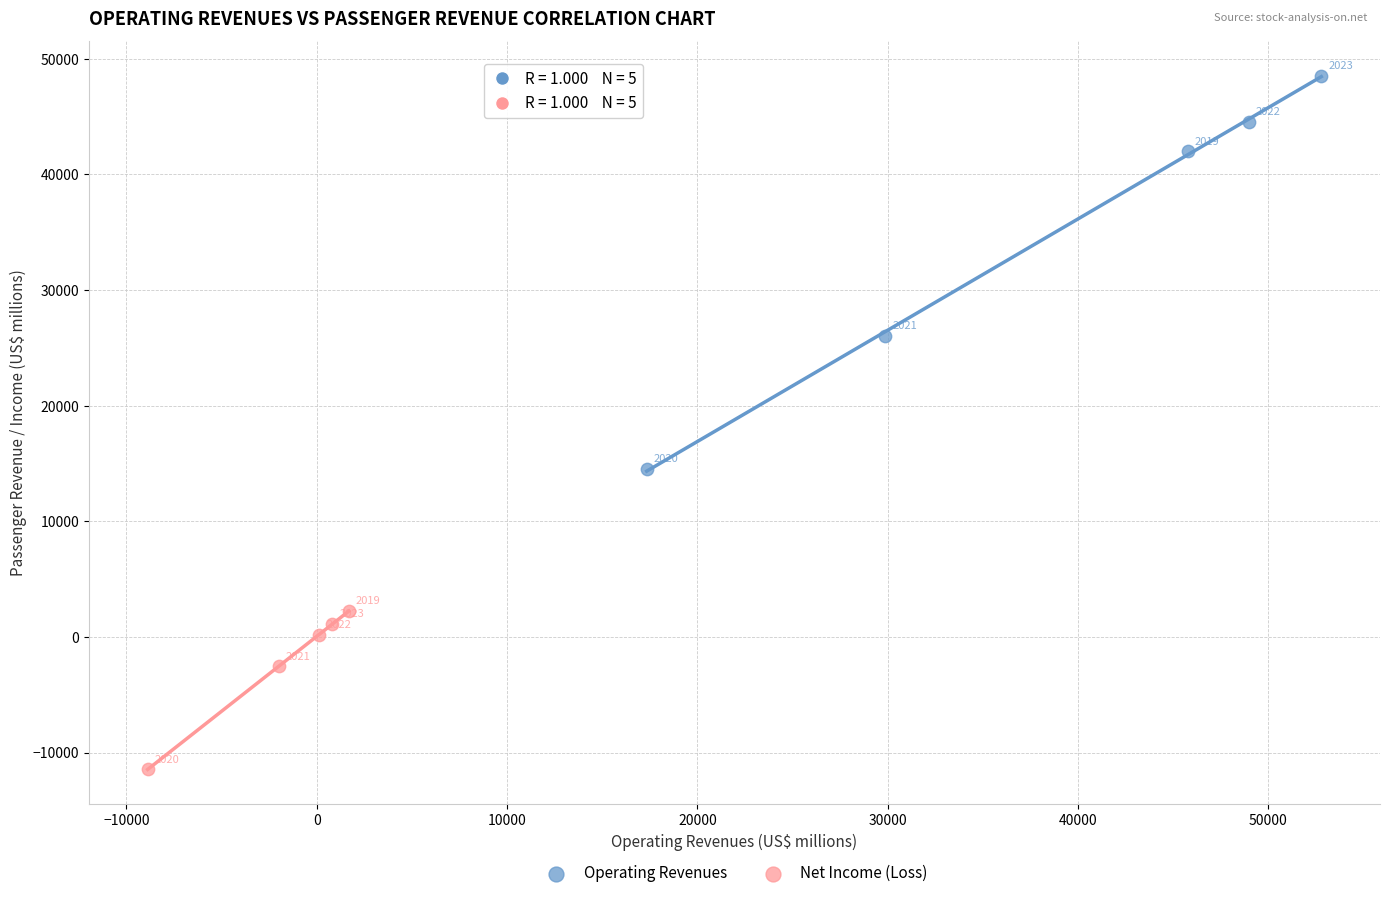

Which series reaches the maximum Y coordinate?

Operating Revenues